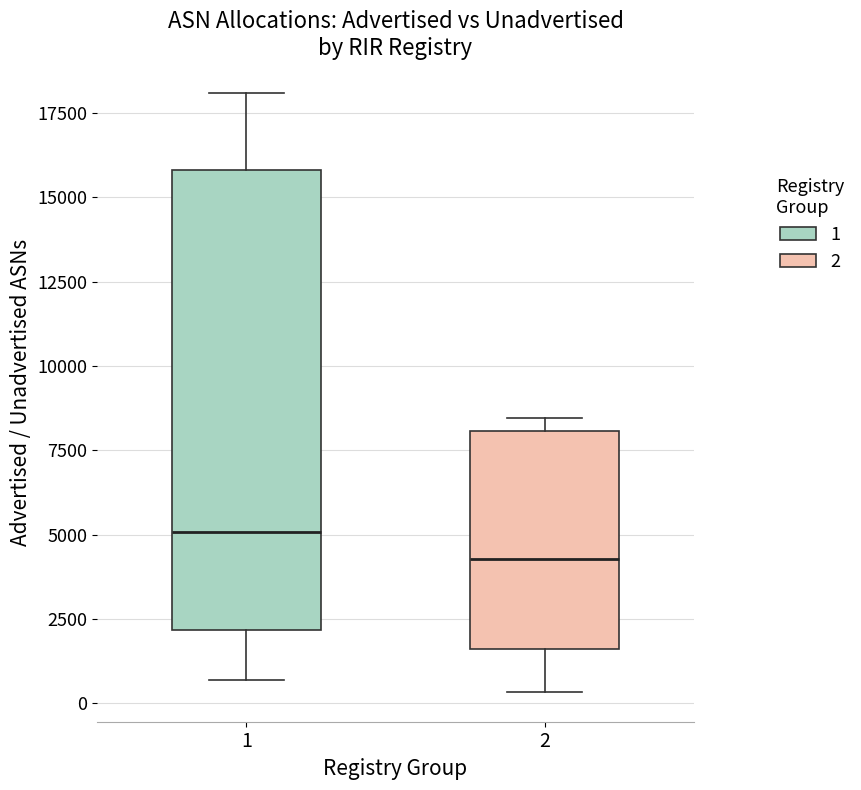

Reading left to right, read every box against the y-axis: the position of its median line, the range the box covers, and the ends of its whiskers. The values are not printed on the chart, so give them approximately, as read against the axis.

1: median 5000, box 2000 to 16000, whiskers 500 to 18000
2: median 4500, box 1500 to 8000, whiskers 500 to 8500